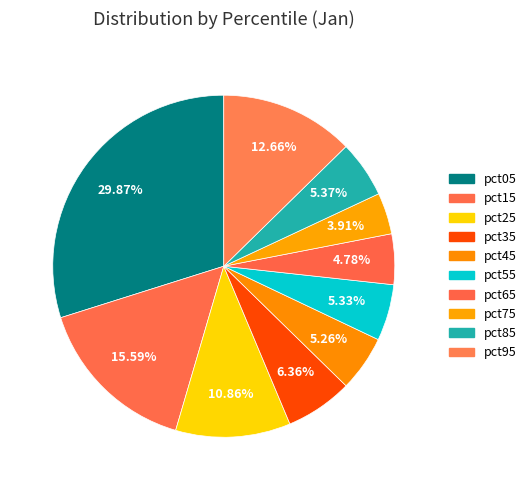

How many slices are in this pie chart?

10